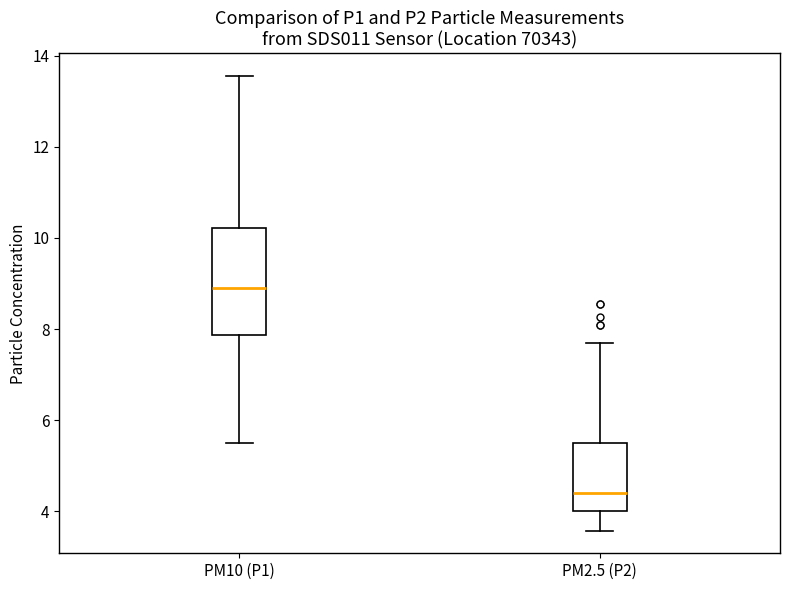

Reading left to right, transcribe this box plot: for each box, give where its median line is, the range the box spans, and where its two whiskers end, as read against the y-axis. The values are not printed on the chart, so give them approximately, as read against the axis.

PM10 (P1): median 9.0, box 7.8 to 10.2, whiskers 5.6 to 13.6
PM2.5 (P2): median 4.4, box 4.0 to 5.4, whiskers 3.6 to 7.8